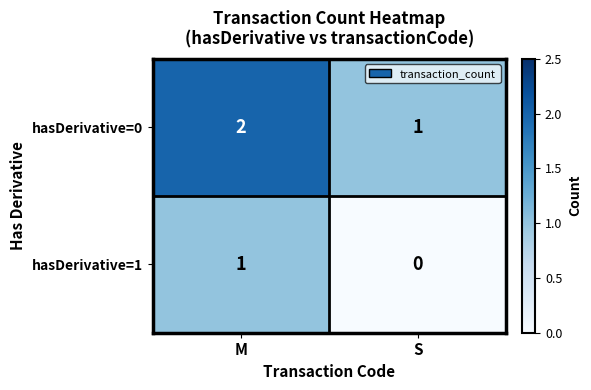

The value of hasDerivative=0 at M is 1. True or false?

False